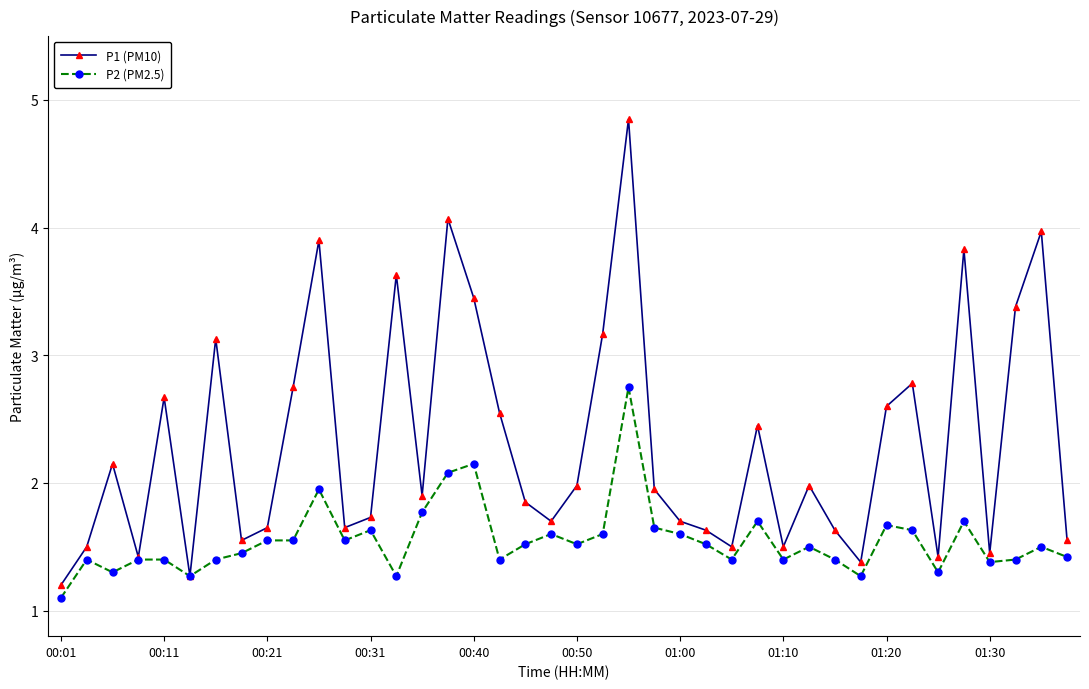

Which series has the largest total across all categories?

P1 (PM10)